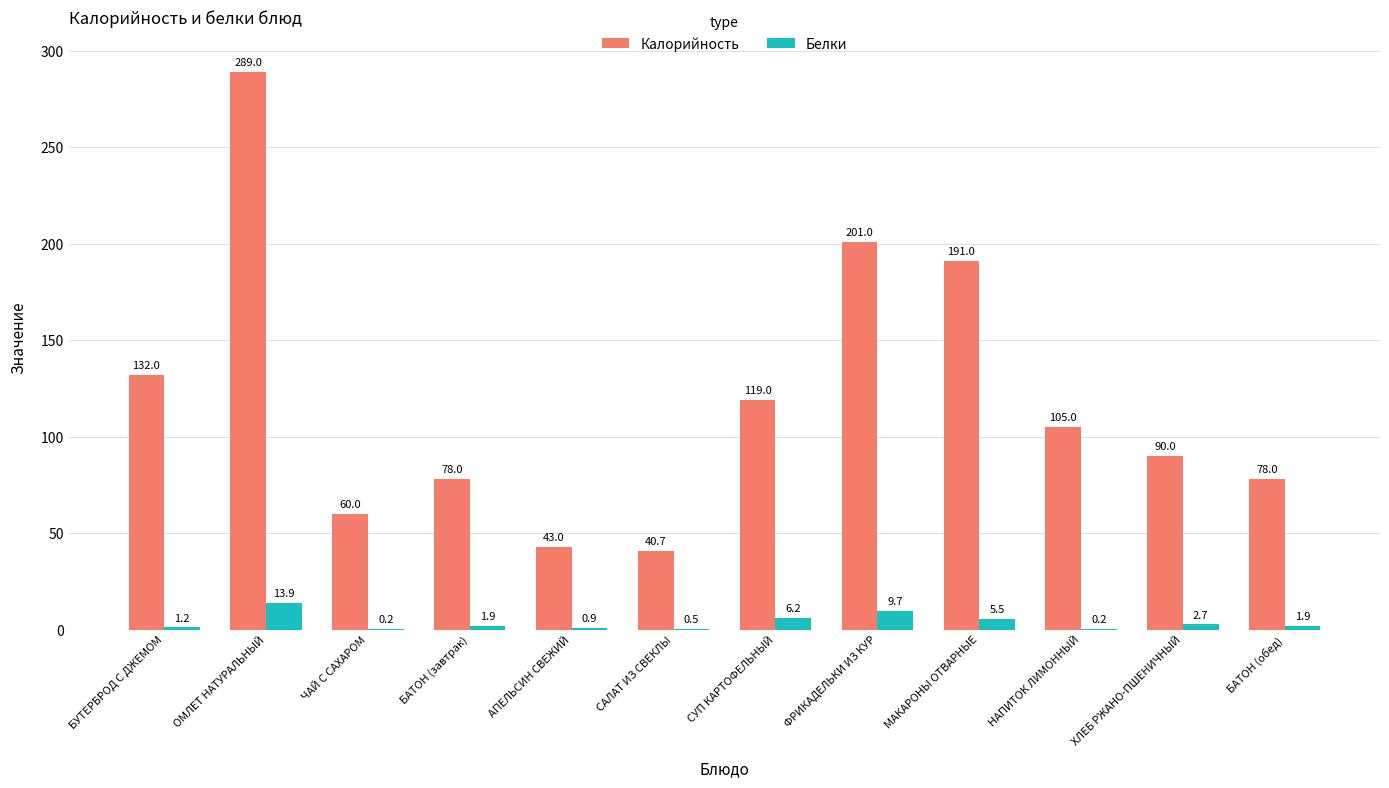

What is the sum of the Калорийность values at АПЕЛЬСИН СВЕЖИЙ and САЛАТ ИЗ СВЕКЛЫ?

83.7